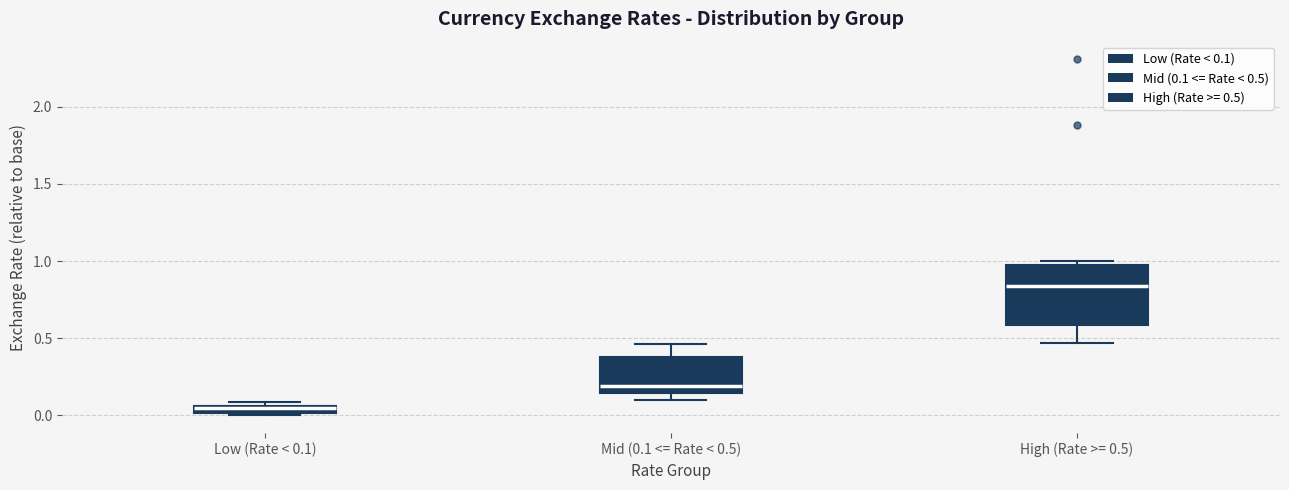

Where does the upper whisker of the box for Mid (0.1 <= Rate < 0.5) end on the y-axis? The values are not printed on the chart, so give them approximately, as read against the axis.

0.45